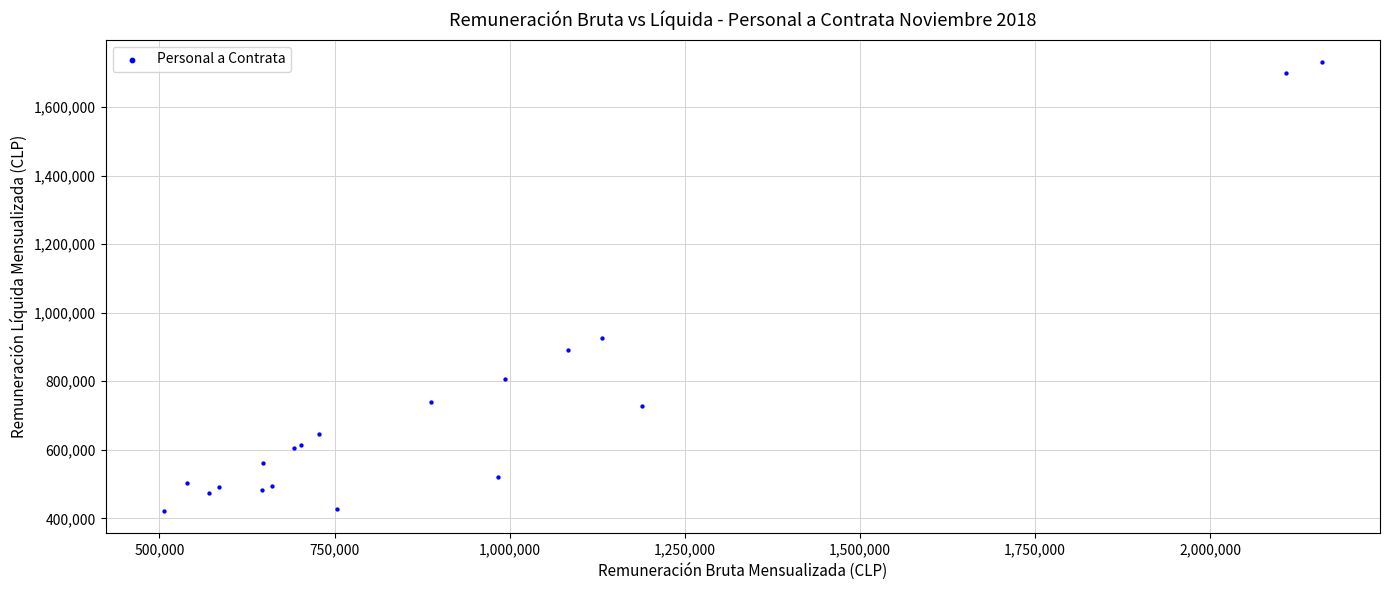

What Y value in the scatter plot is closest to 1075905?

925613